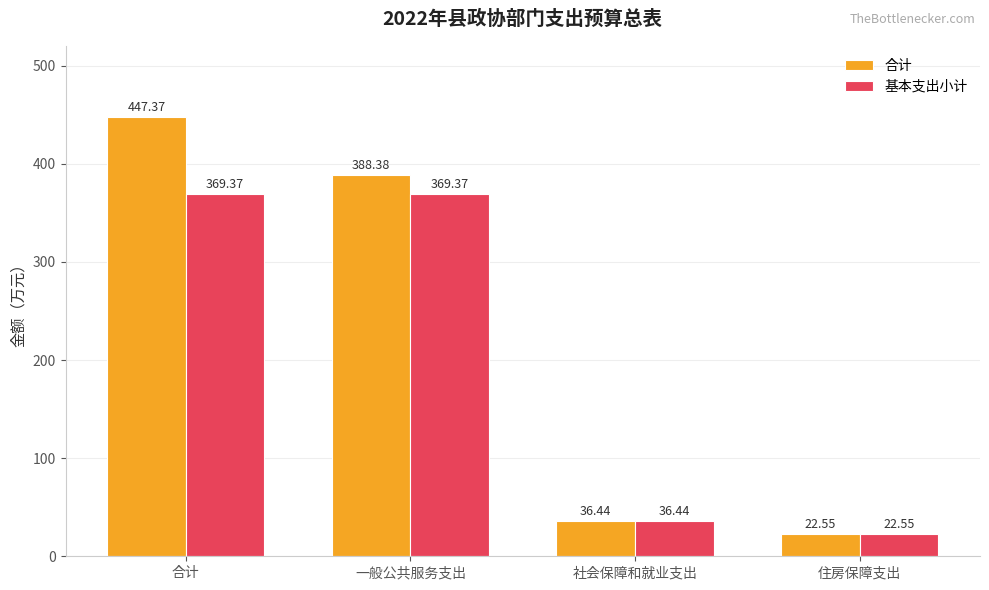

At which label does 合计 first exceed 388?

合计